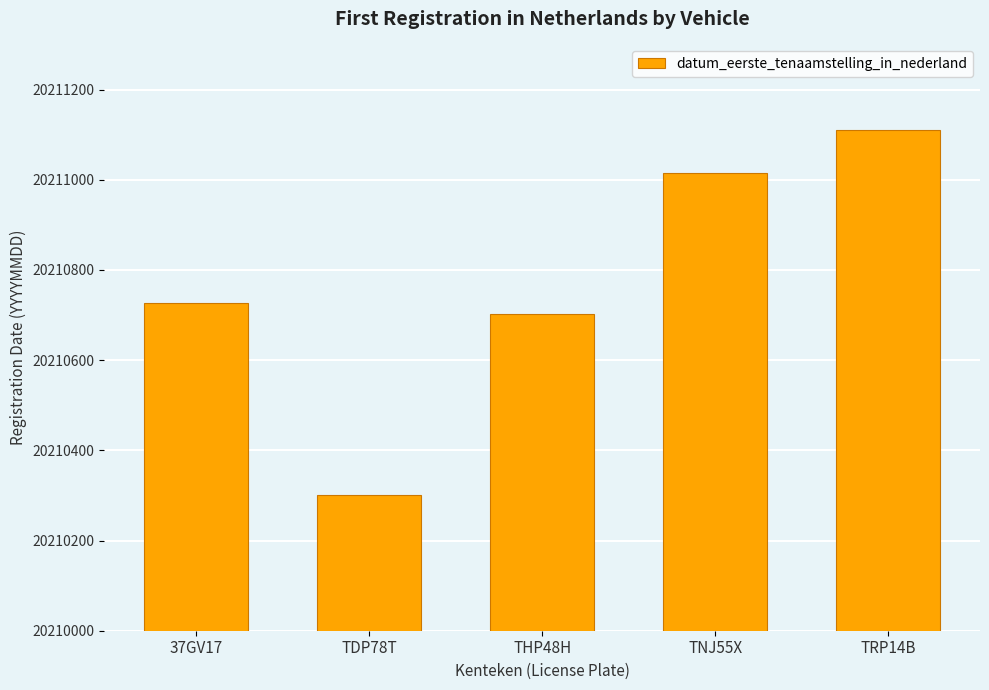

Reading left to right, what are all the values shown in this chart?

37GV17=20210726	TDP78T=20210302	THP48H=20210702	TNJ55X=20211015	TRP14B=20211111